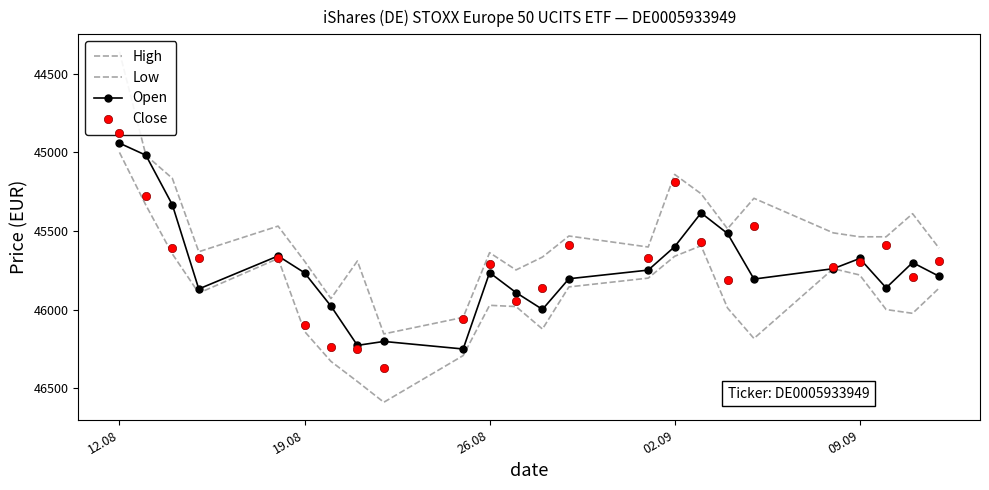

The Low series shows 20203 at 23. True or false?

False